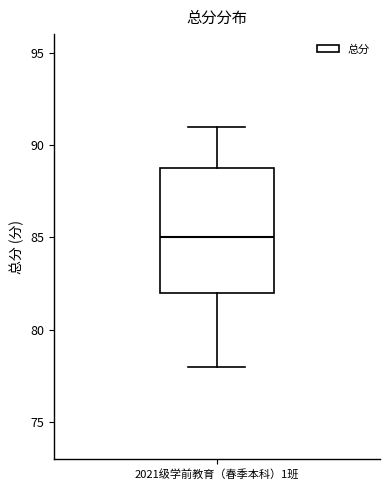

Read this box plot against the y-axis: the position of the median line, the range covered by the box, and the ends of both whiskers. The values are not printed on the chart, so give them approximately, as read against the axis.

median 85, box 82 to 89, whiskers 78 to 91